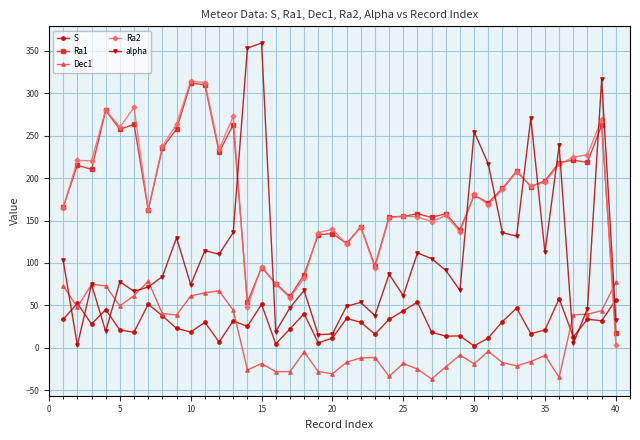

How many distinct data groups are displayed?

5